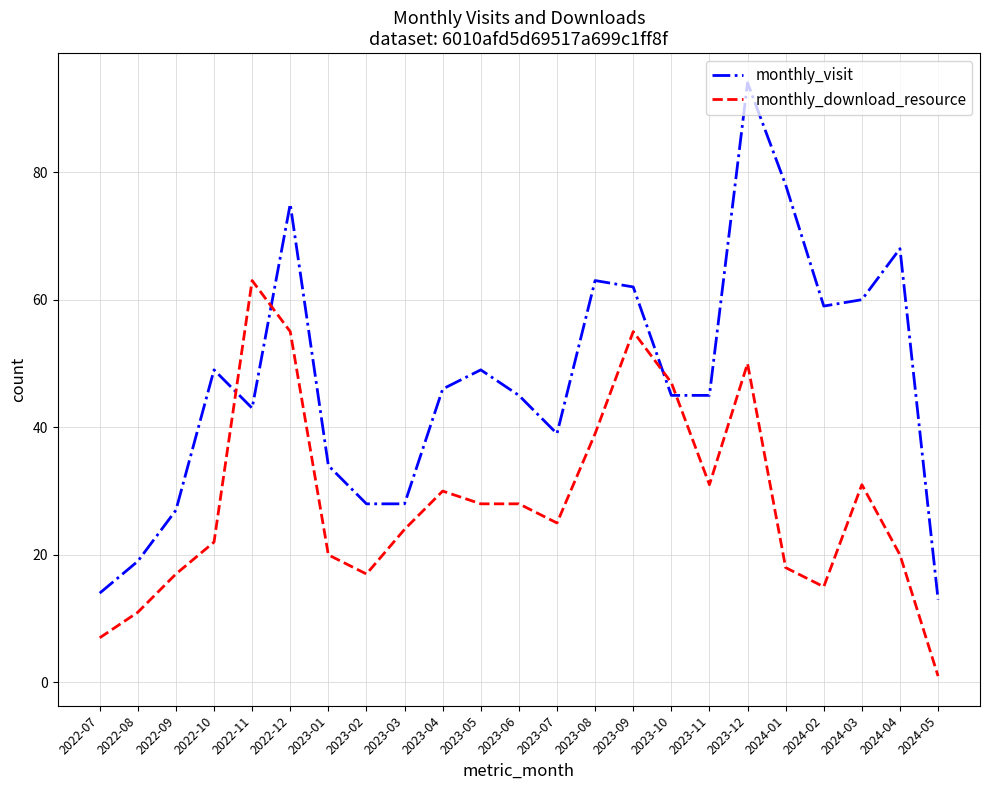

What position from the left is 2022-11?

5